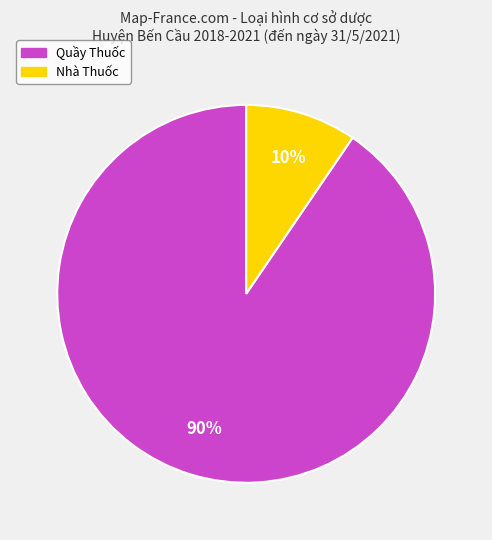

How many segments does this pie chart have?

2